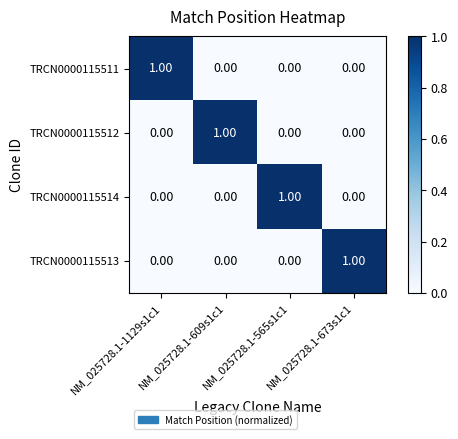

At how many categories does at least one series exceed 0?

4